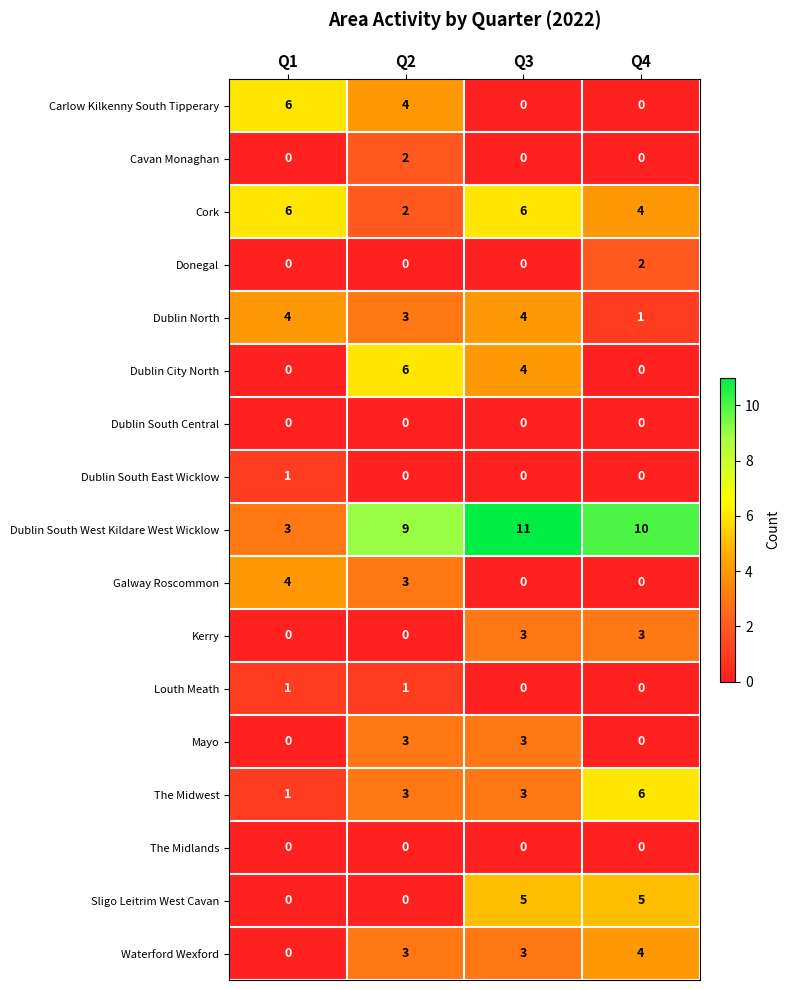

At which category is the sum across all series the highest?

Q3